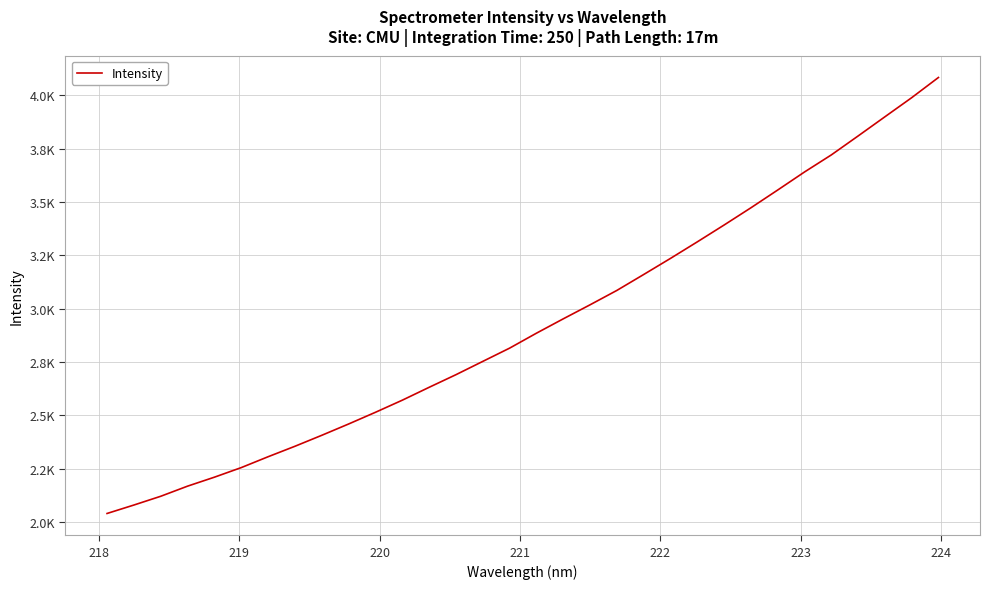

Does the chart display data point markers on the line(s)?

No